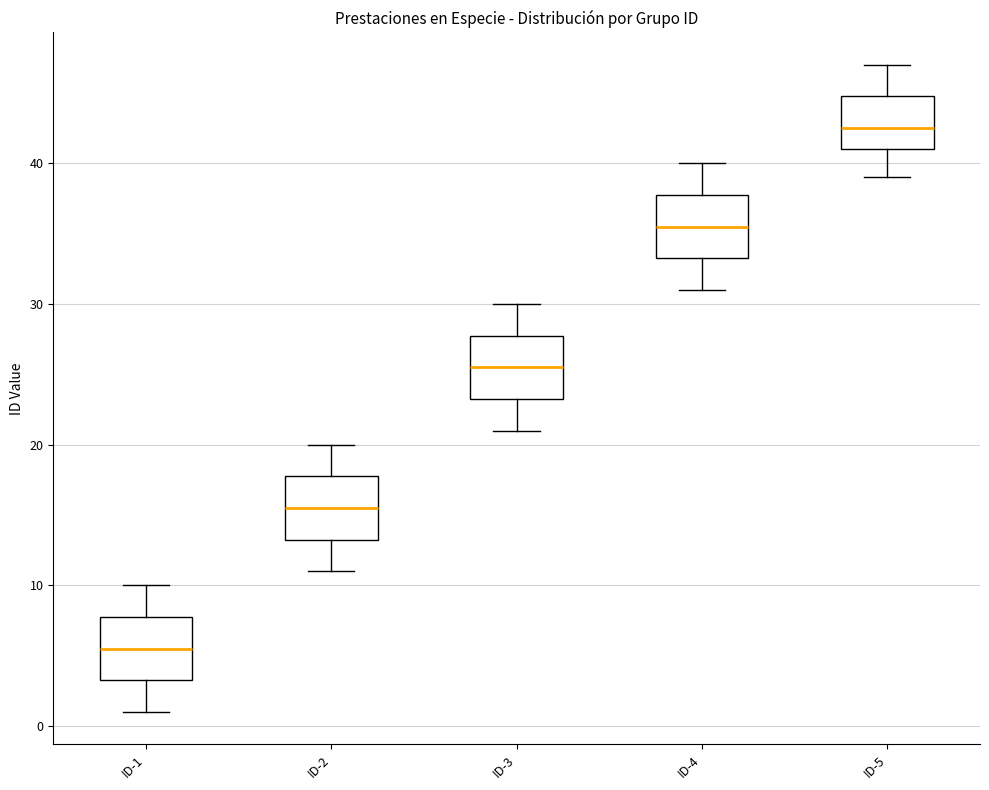

Where is the lower edge of the box for ID-5 on the y-axis? The values are not printed on the chart, so give them approximately, as read against the axis.

41